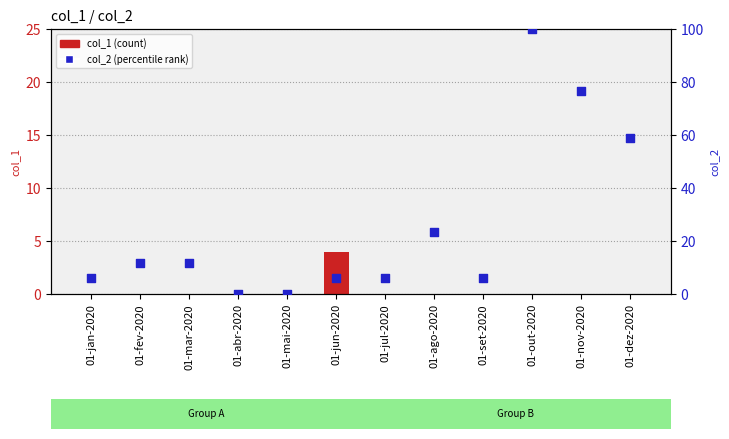

What is the total value across all series at 01-nov-2020?

76.5